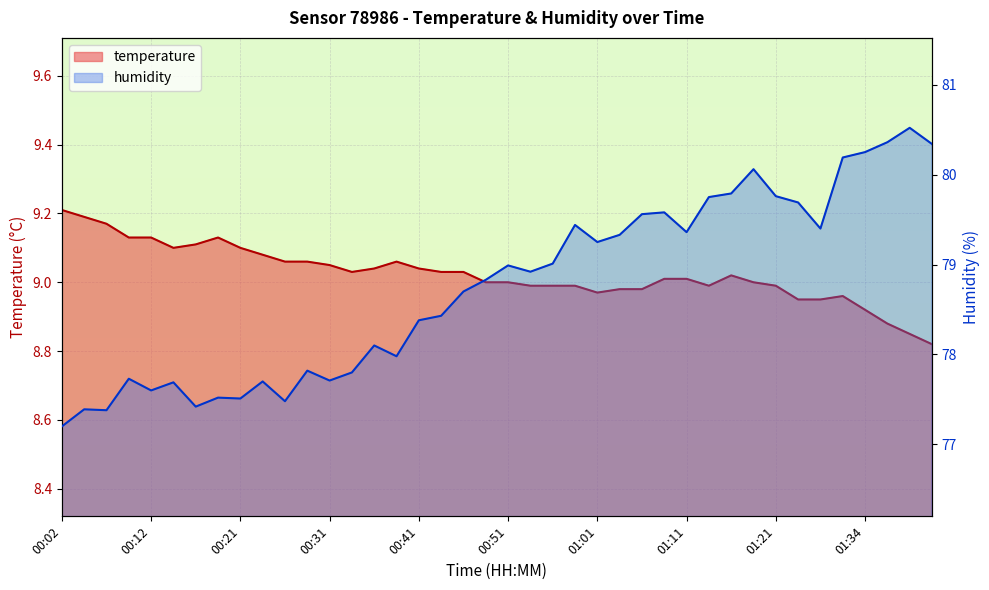

True or false: humidity and temperature intersect in this chart.

False